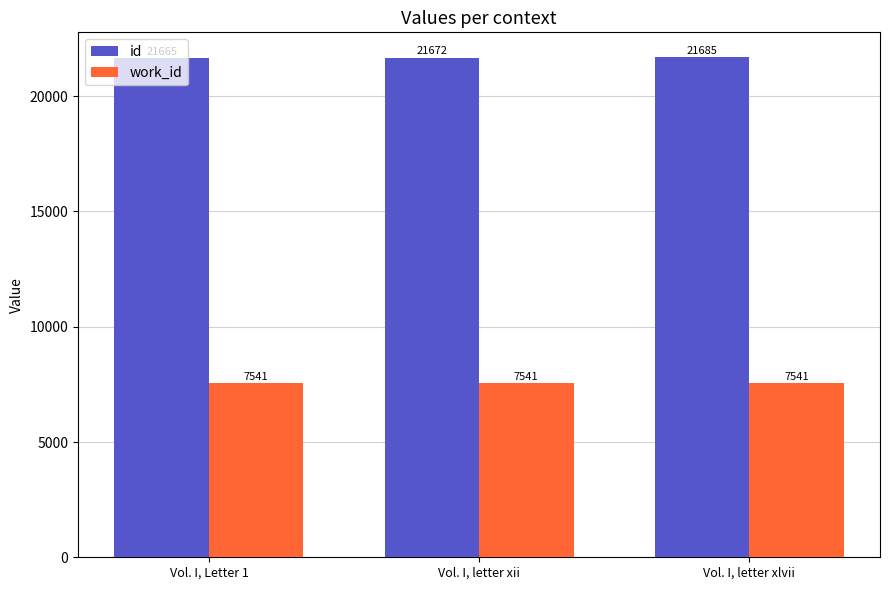

Reading right to left, what are all the values shown in this chart?

id: Vol. I, letter xlvii=21685	Vol. I, letter xii=21672	Vol. I, Letter 1=21665
work_id: Vol. I, letter xlvii=7541	Vol. I, letter xii=7541	Vol. I, Letter 1=7541